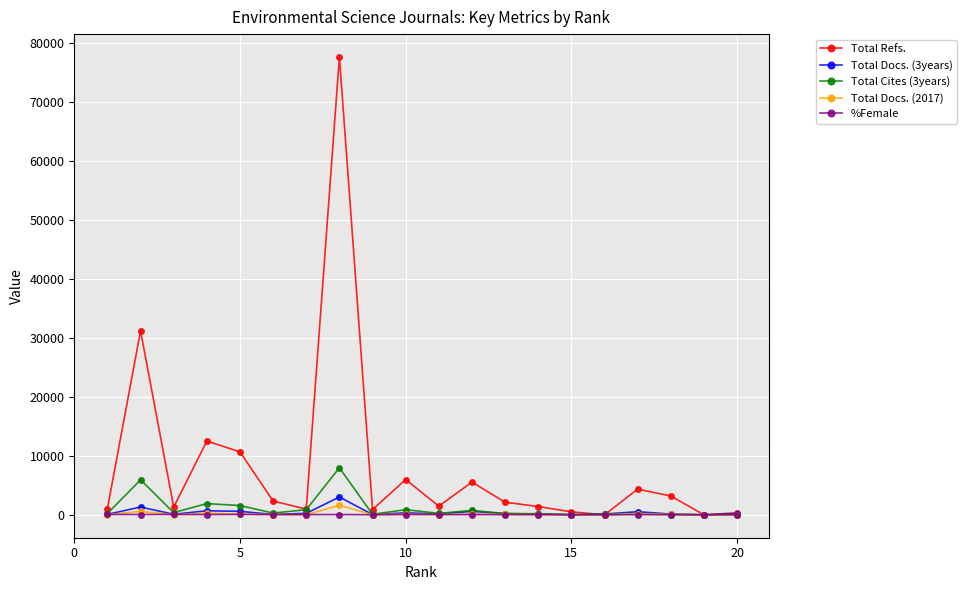

How many lines are shown in the chart?

5